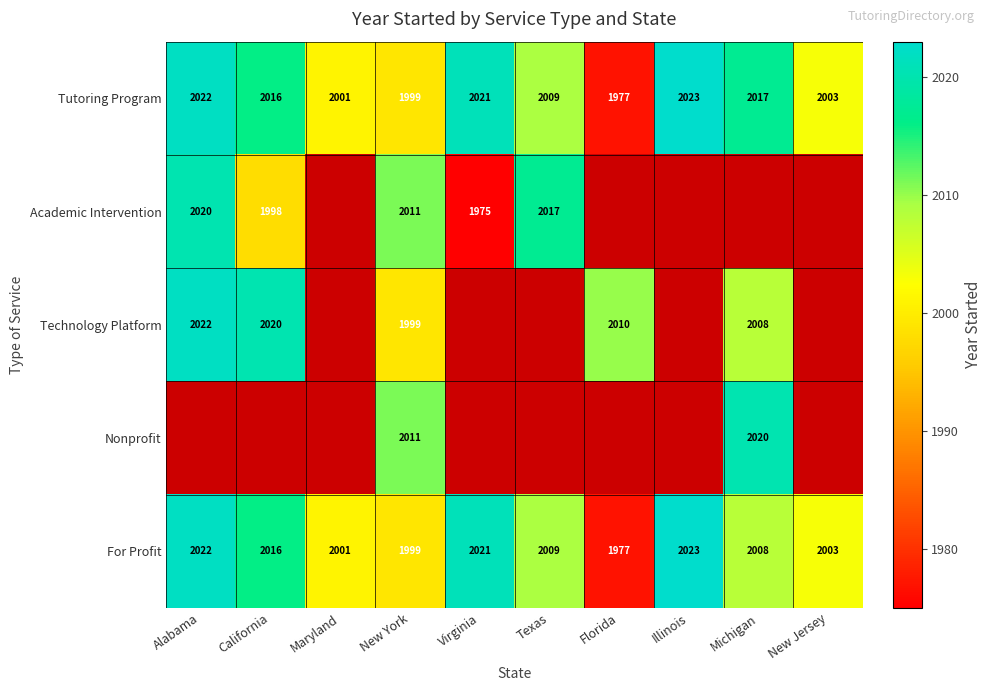

Is it true that For Profit equals 728 at Florida?

False